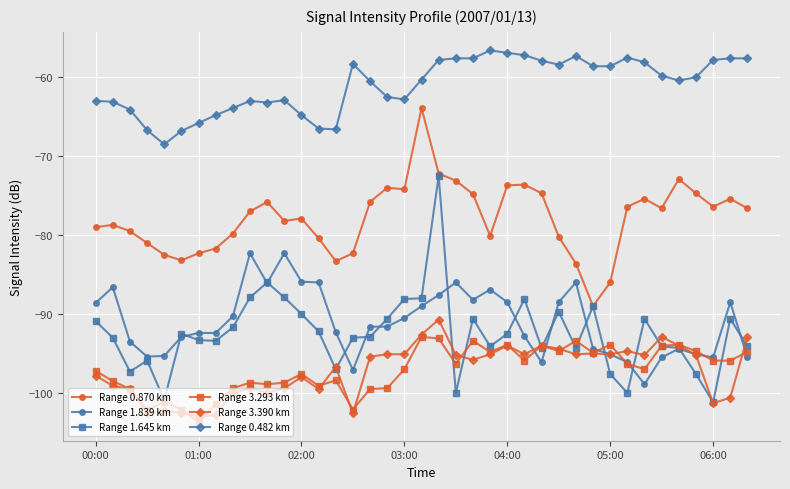

How many lines are shown in the chart?

6